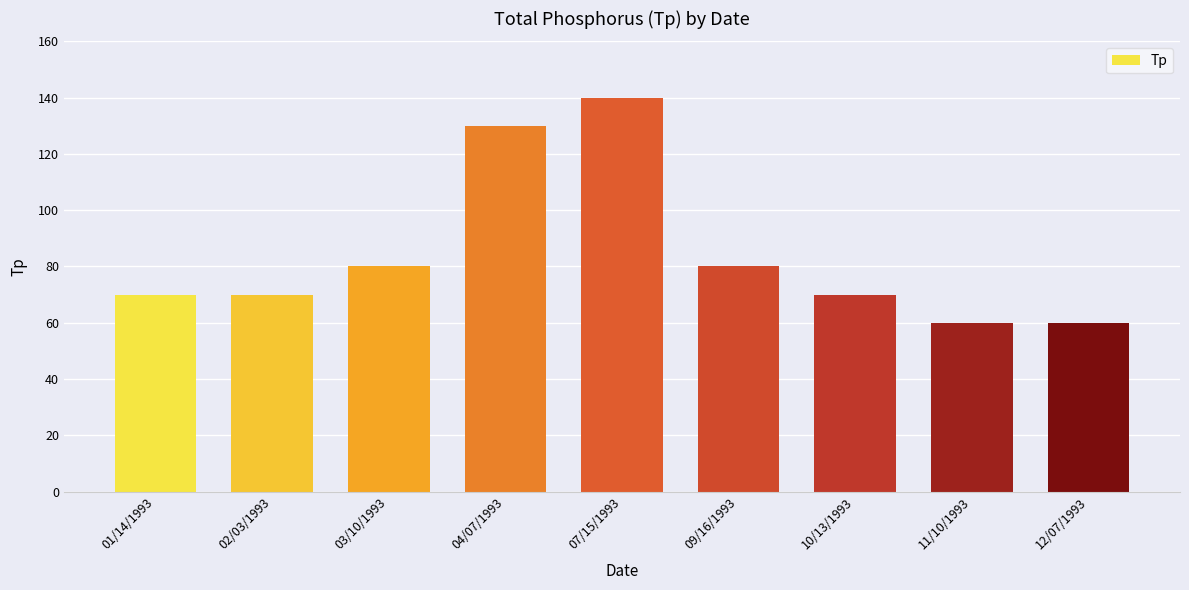

How many values are between 70 and 80?

5